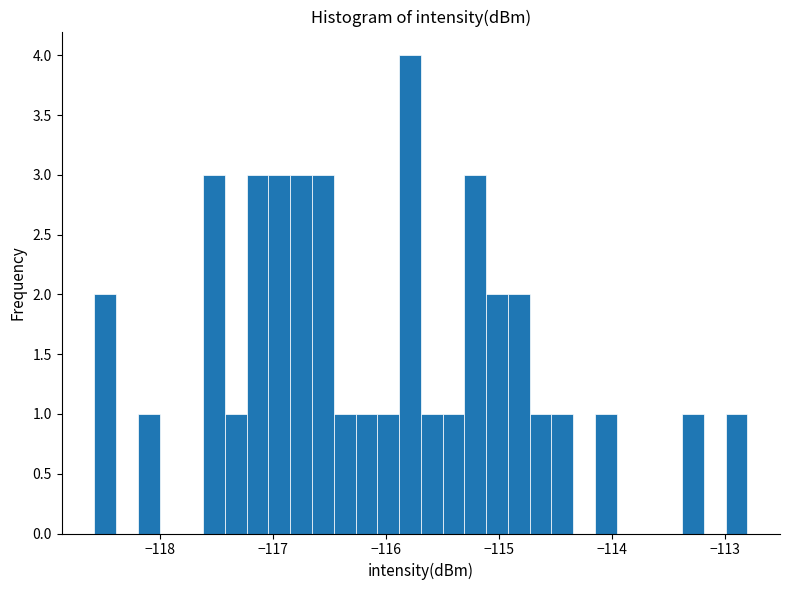

Around what value on the x-axis is the tallest bar? Give the approximate position of its centre, as read against the axis.

-115.8